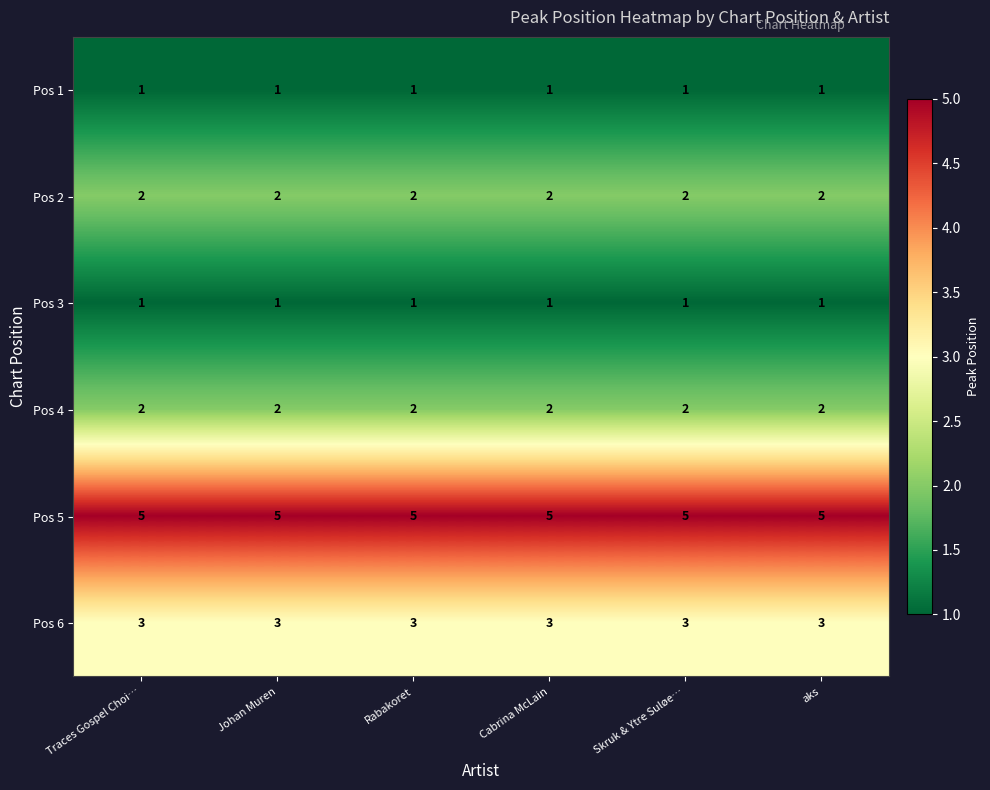

What is the spread (max minus min) of values at Rabakoret?

4